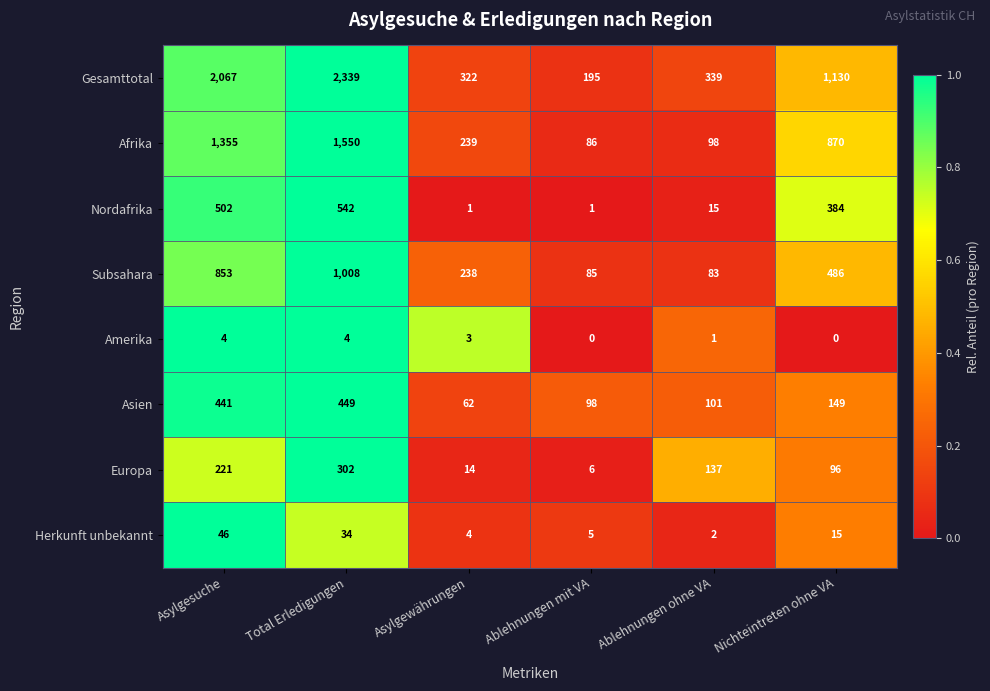

Which series has the largest total across all categories?

Gesamttotal